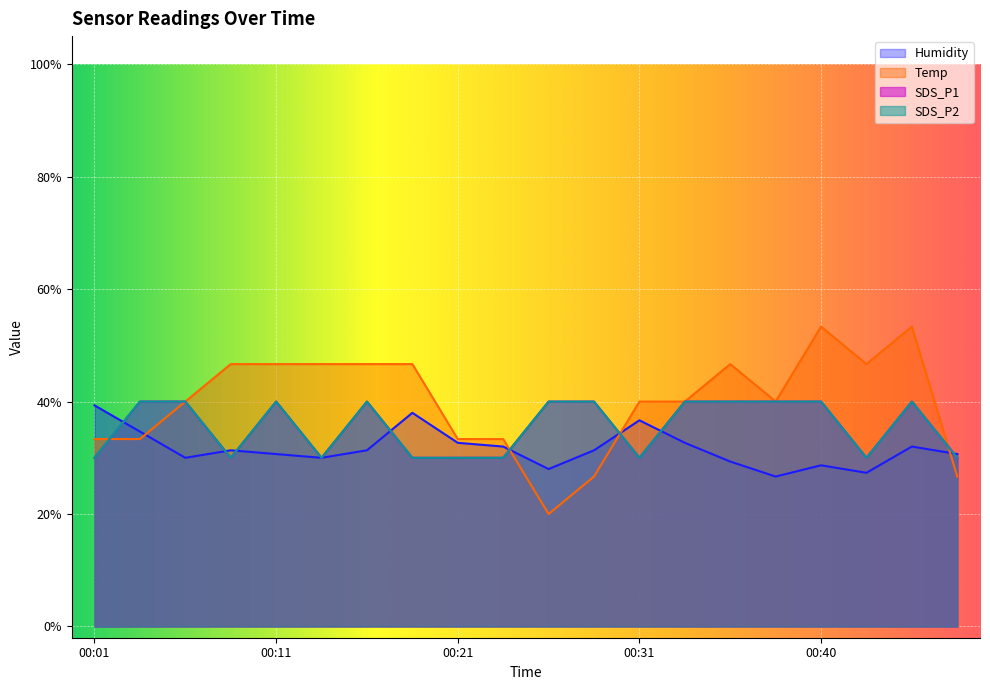

At which label is Temp closest to 36?

00:01